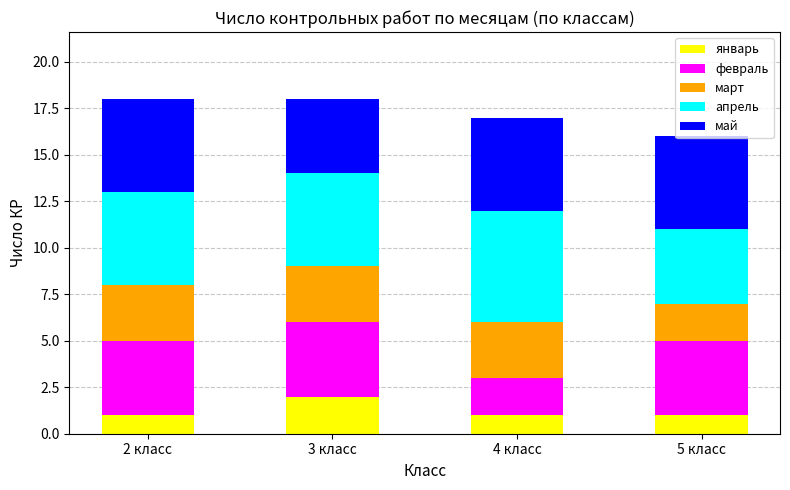

How many январь values are between 1 and 2?

4